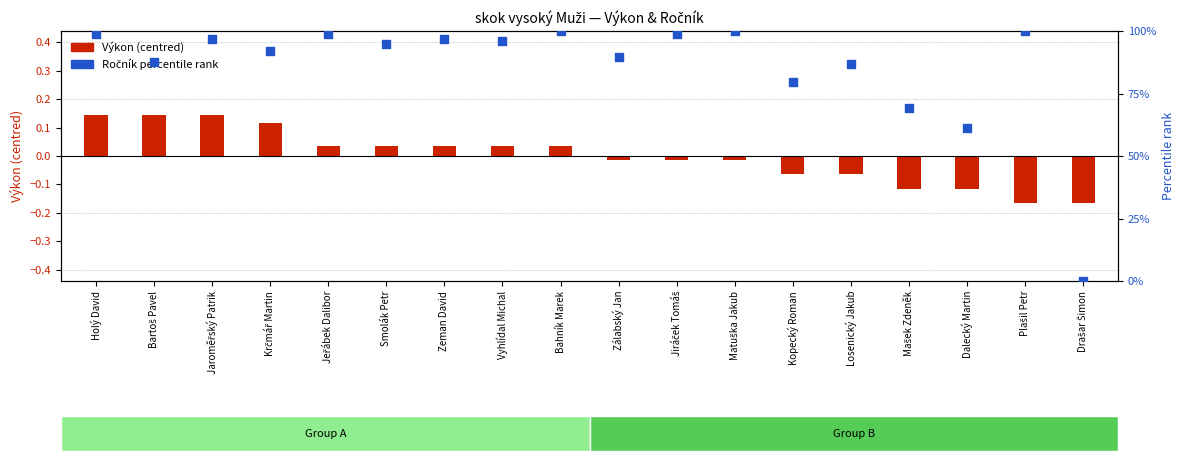

Which series reaches the minimum Y coordinate?

Výkon (centred)